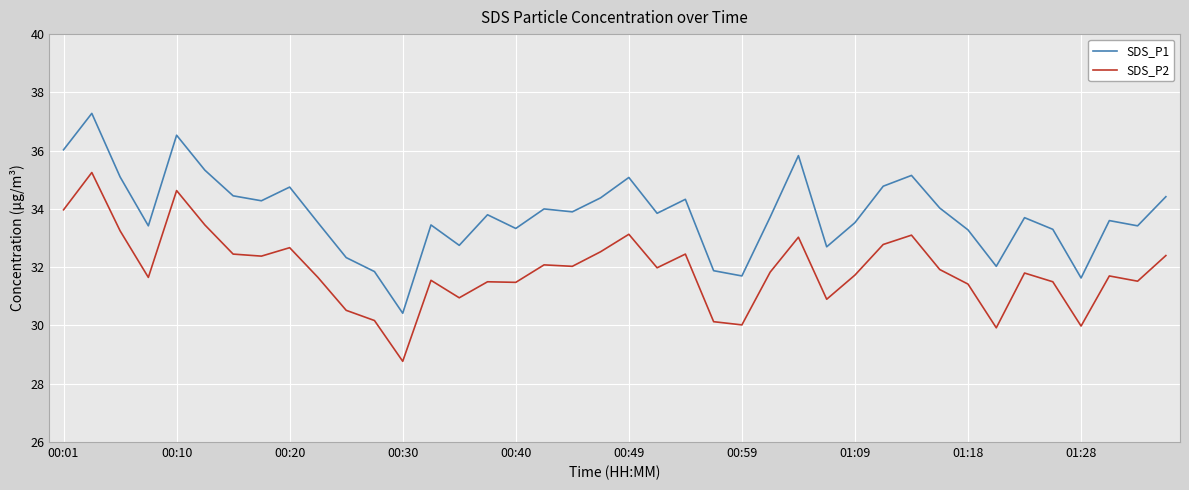

What is the average value of the SDS_P2 series?

31.9